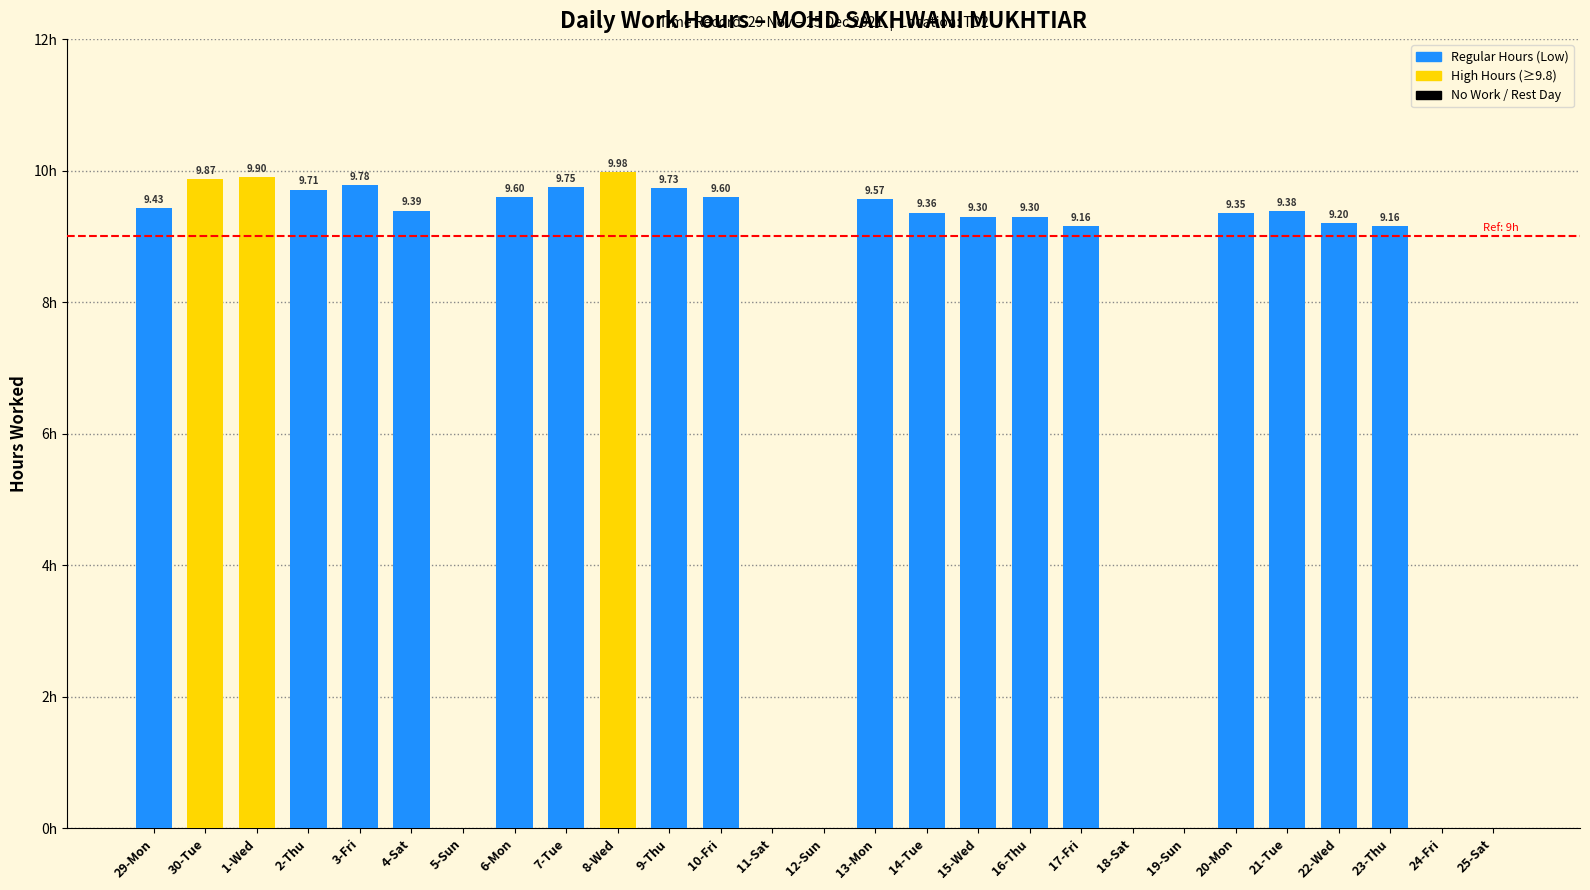

Between 9-Thu and 10-Fri, which is larger?

9-Thu